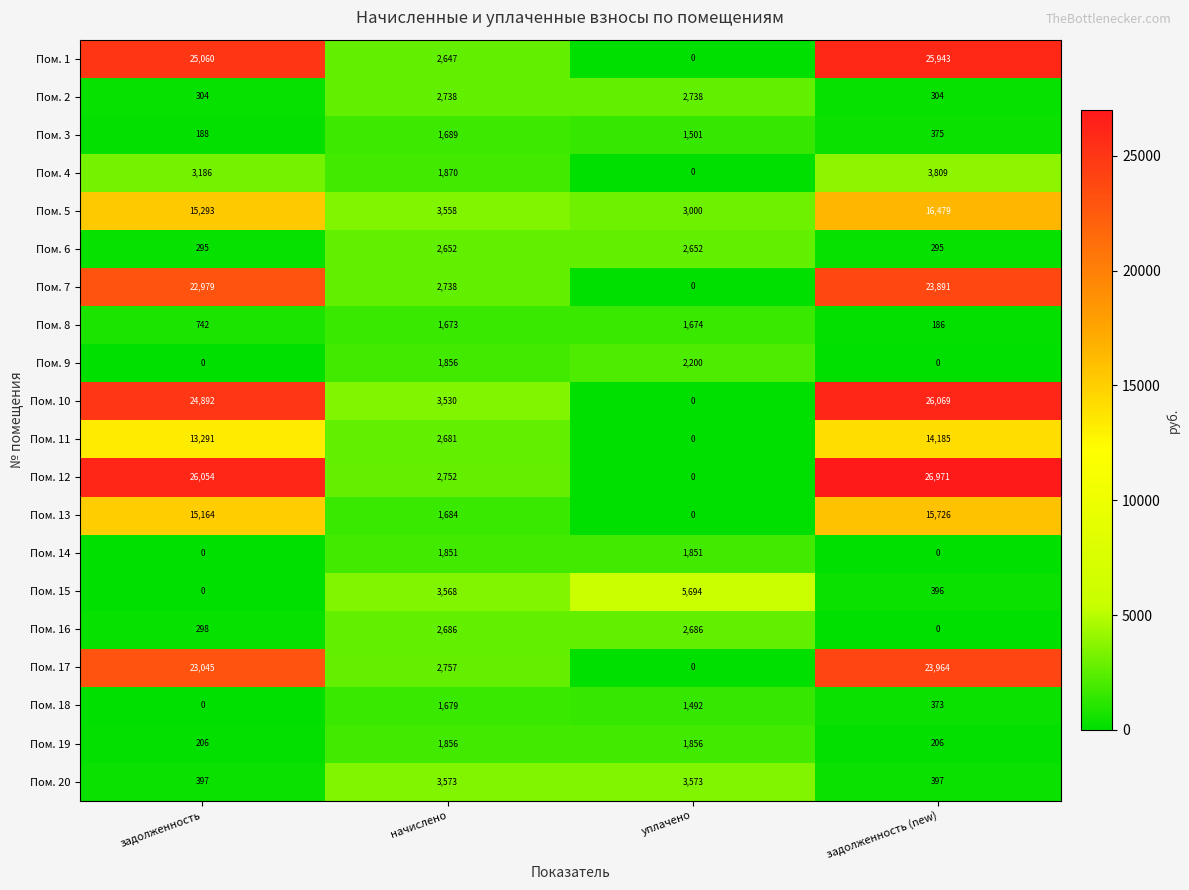

Which series has the largest total across all categories?

Пом. 12